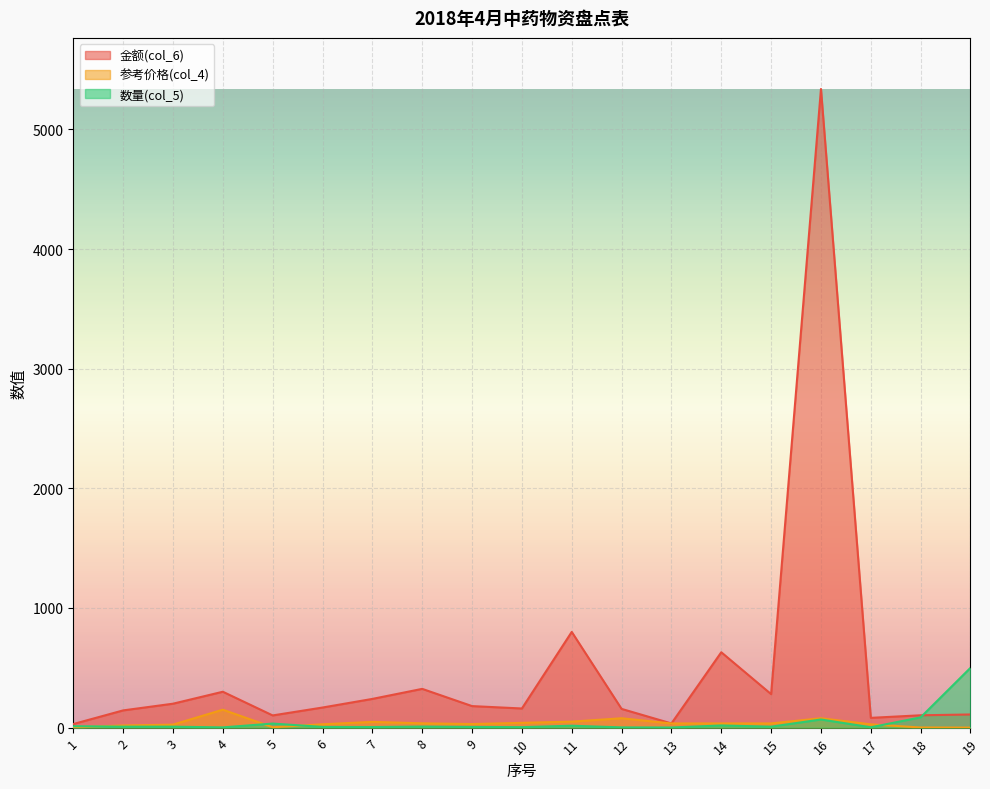

True or false: 参考价格(col_4) and 金额(col_6) cross at least once.

False